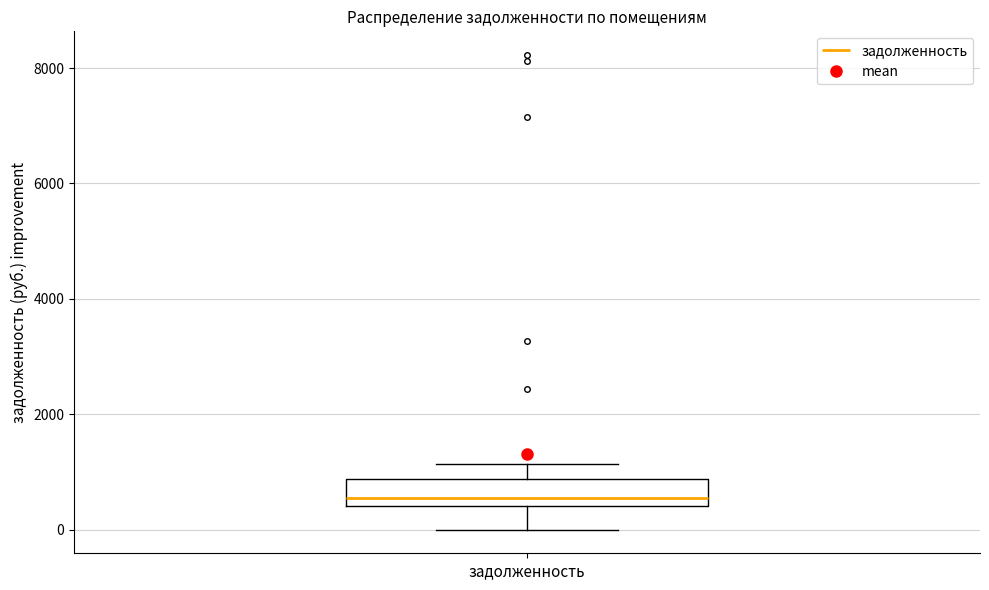

Where does the lower whisker of the box for задолженность end on the y-axis? The values are not printed on the chart, so give them approximately, as read against the axis.

0